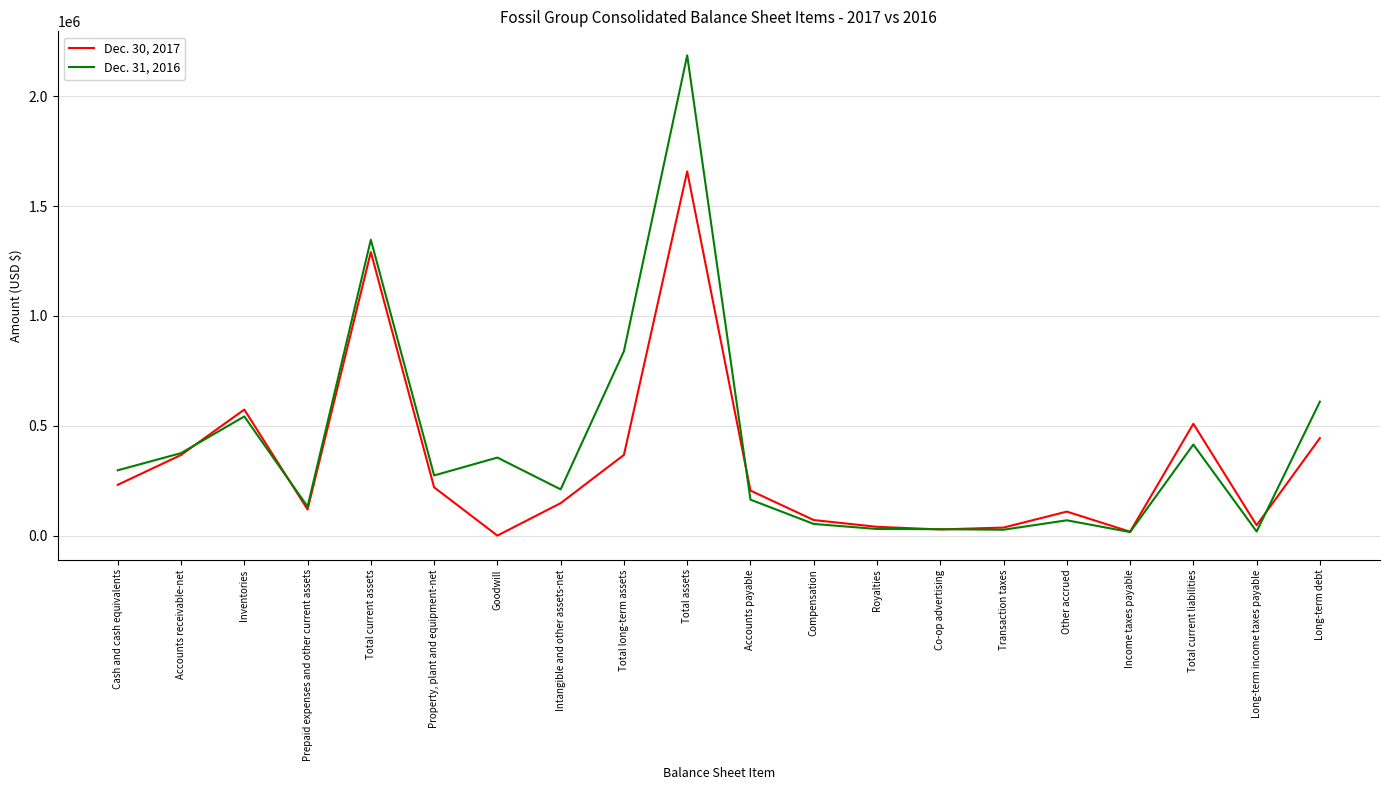

At which label does Dec. 30, 2017 reach its peak?

Total assets